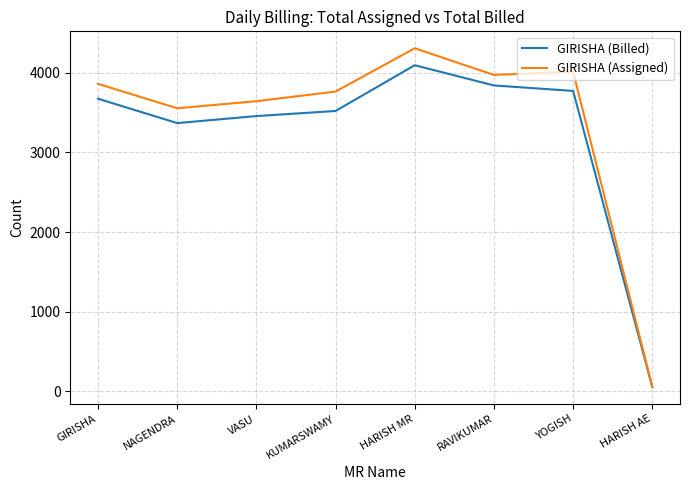

Rank the categories by GIRISHA (Billed) value from lowest to highest.

HARISH AE, NAGENDRA, VASU, KUMARSWAMY, GIRISHA, YOGISH, RAVIKUMAR, HARISH MR